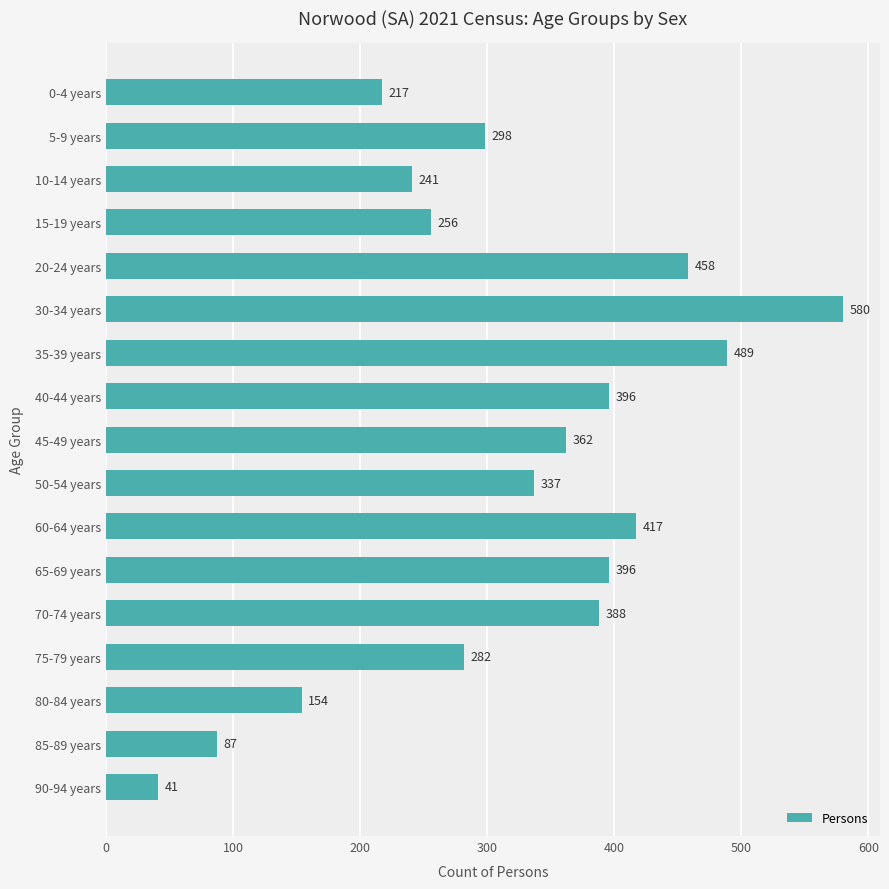

What is the ratio of the value at 15-19 years to the value at 0-4 years?

1.2